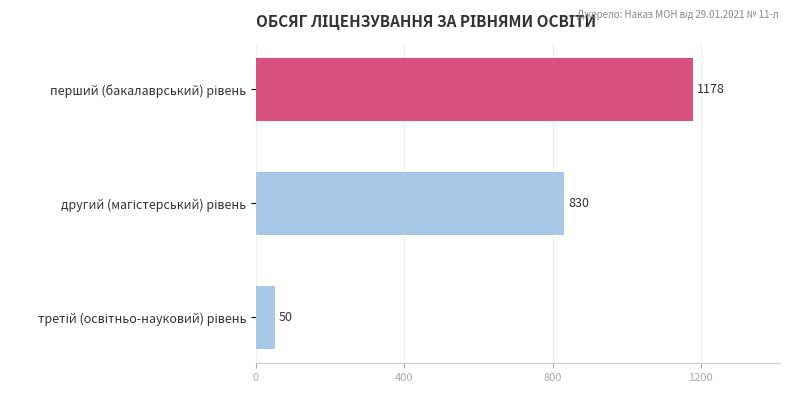

Are the bars horizontal?

Yes